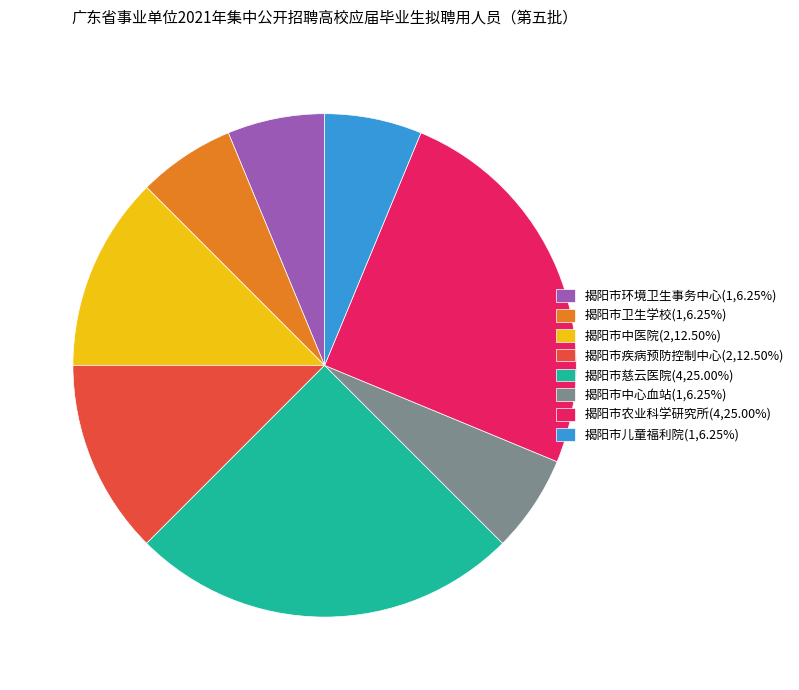

Does 揭阳市慈云医院(4,25.00%) account for over 50% of the chart?

No